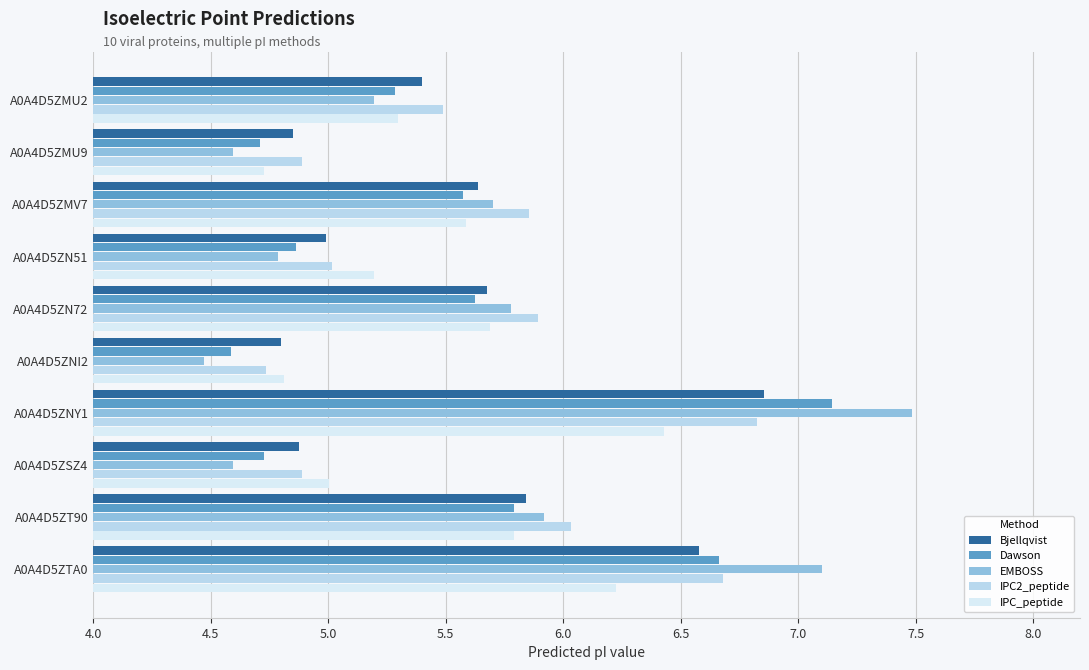

Which series has the widest spread of values?

EMBOSS